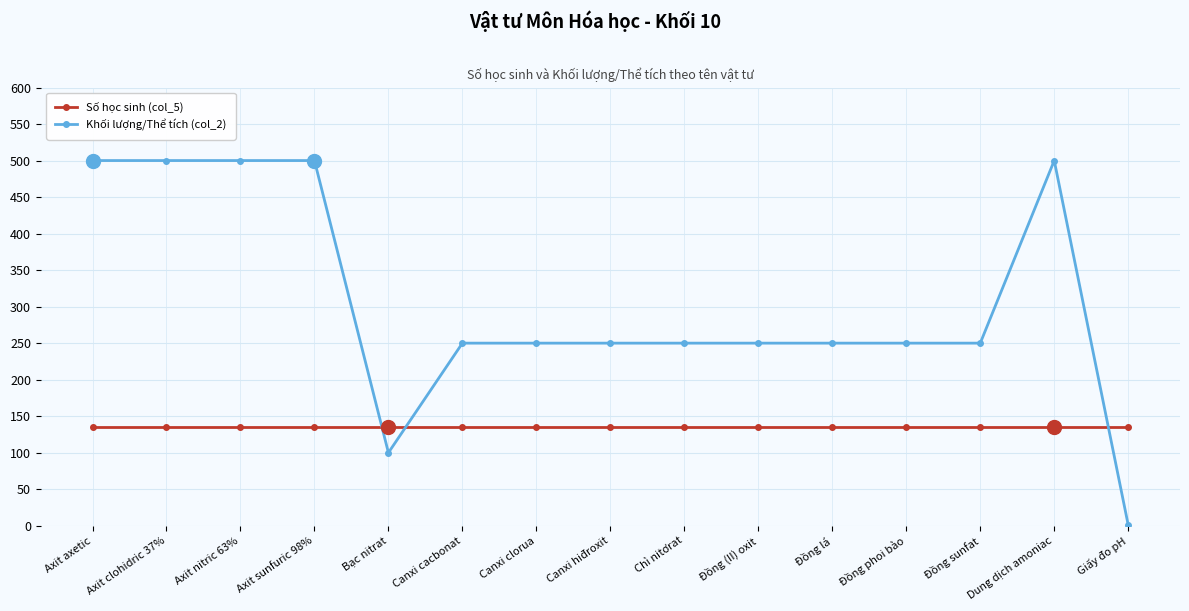

What position from the right is Canxi clorua?

9